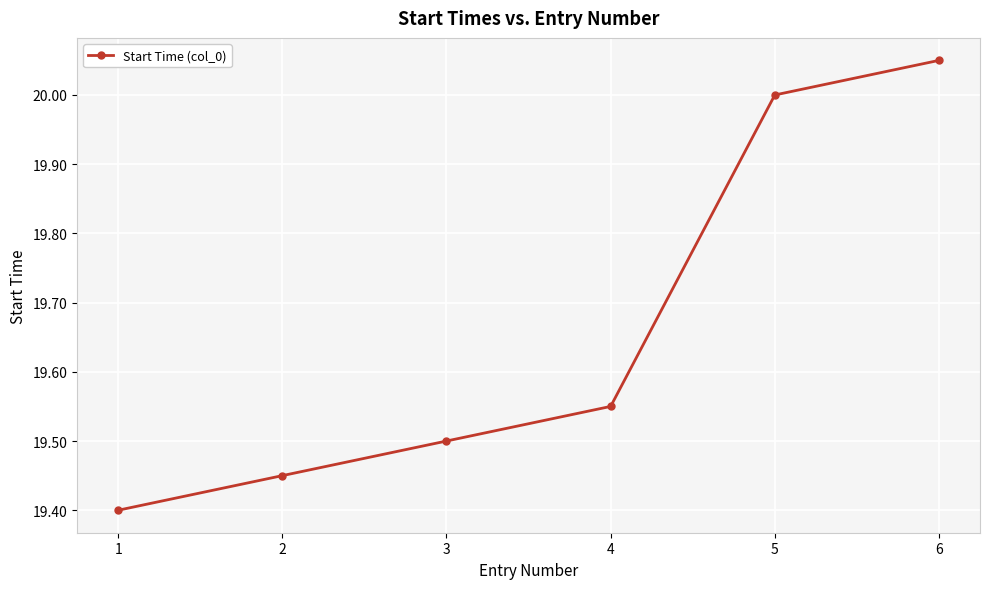

Rank the categories by value from lowest to highest.

1, 2, 3, 4, 5, 6